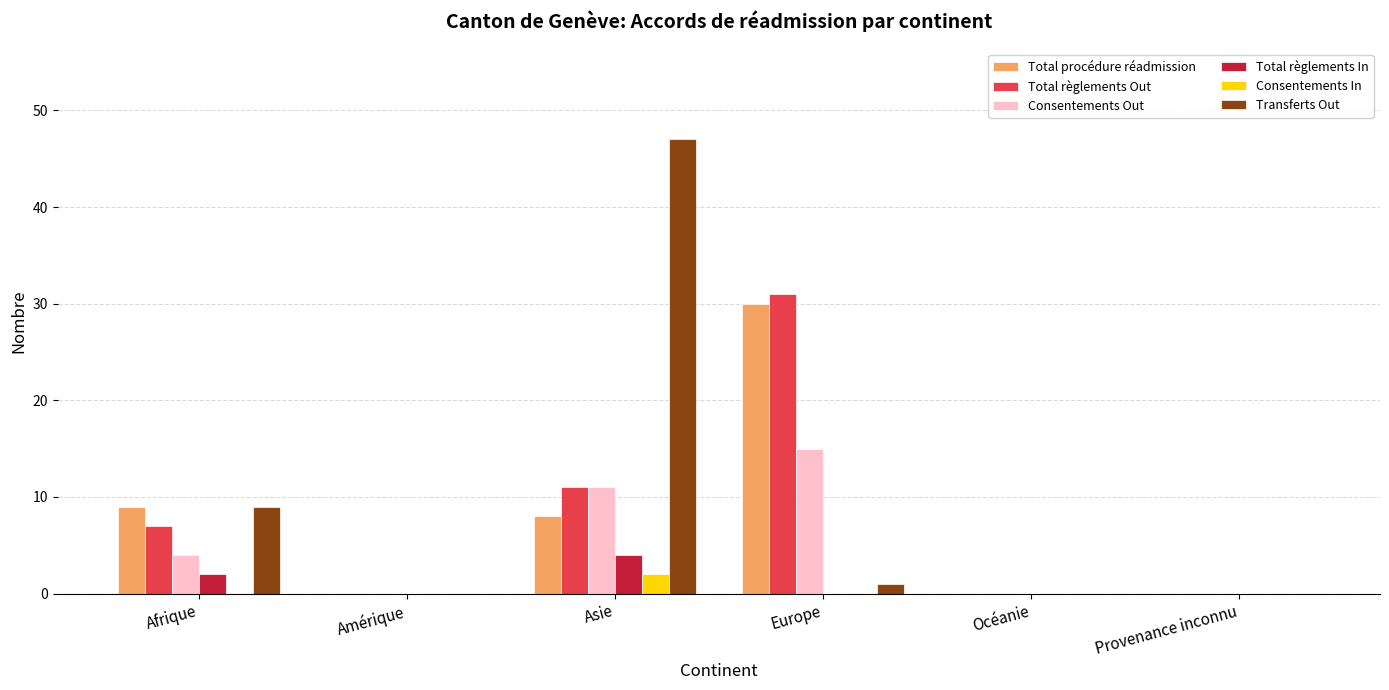

What is the maximum value for Total règlements Out?

31